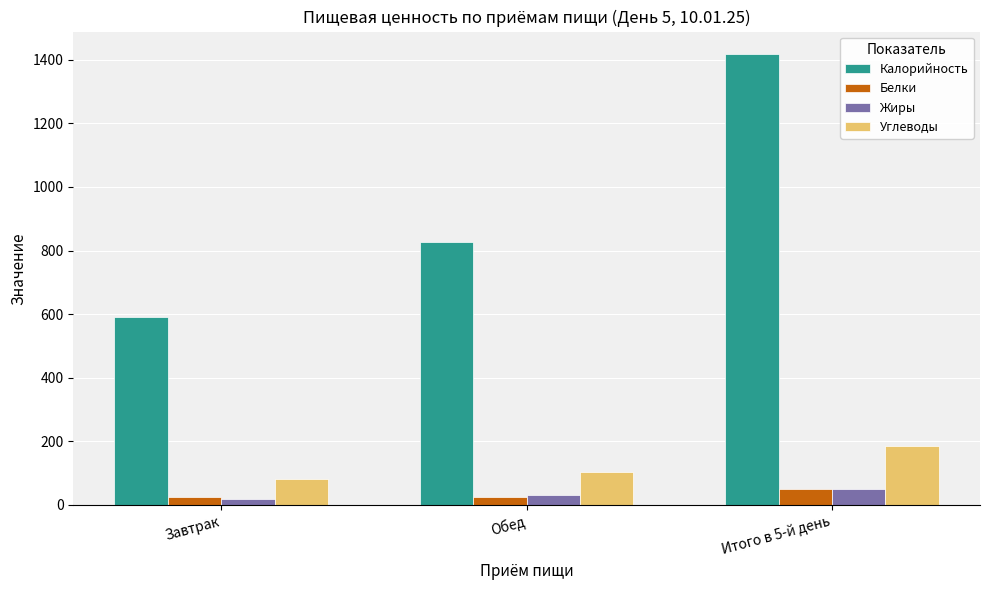

What is the difference between the maximum and minimum values in the Калорийность series?

826.6